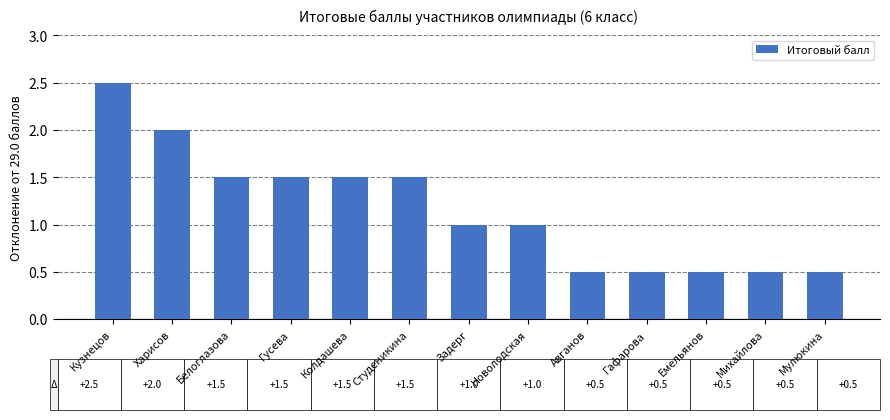

What is the approximate value at Гафарова?

0.5